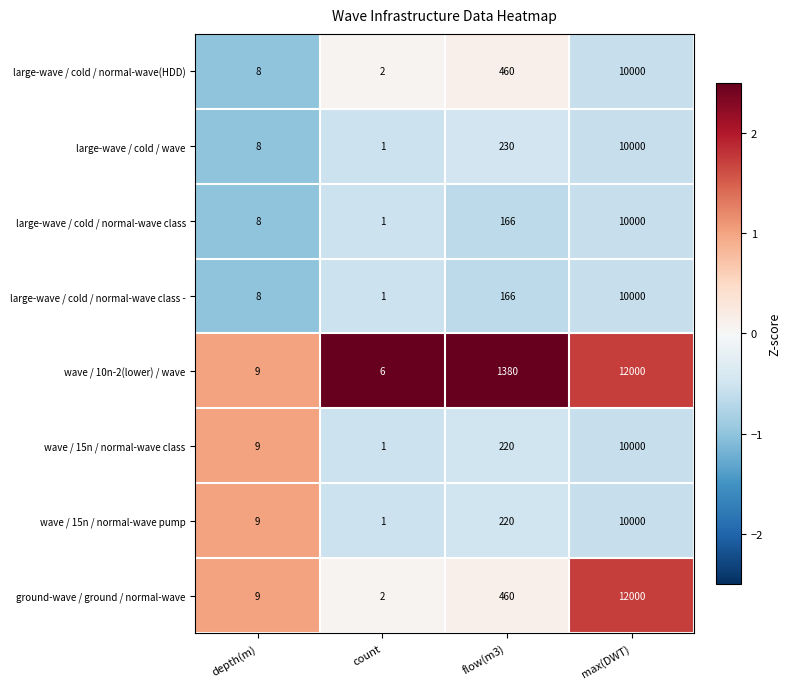

What is the spread (max minus min) of values at count?

5